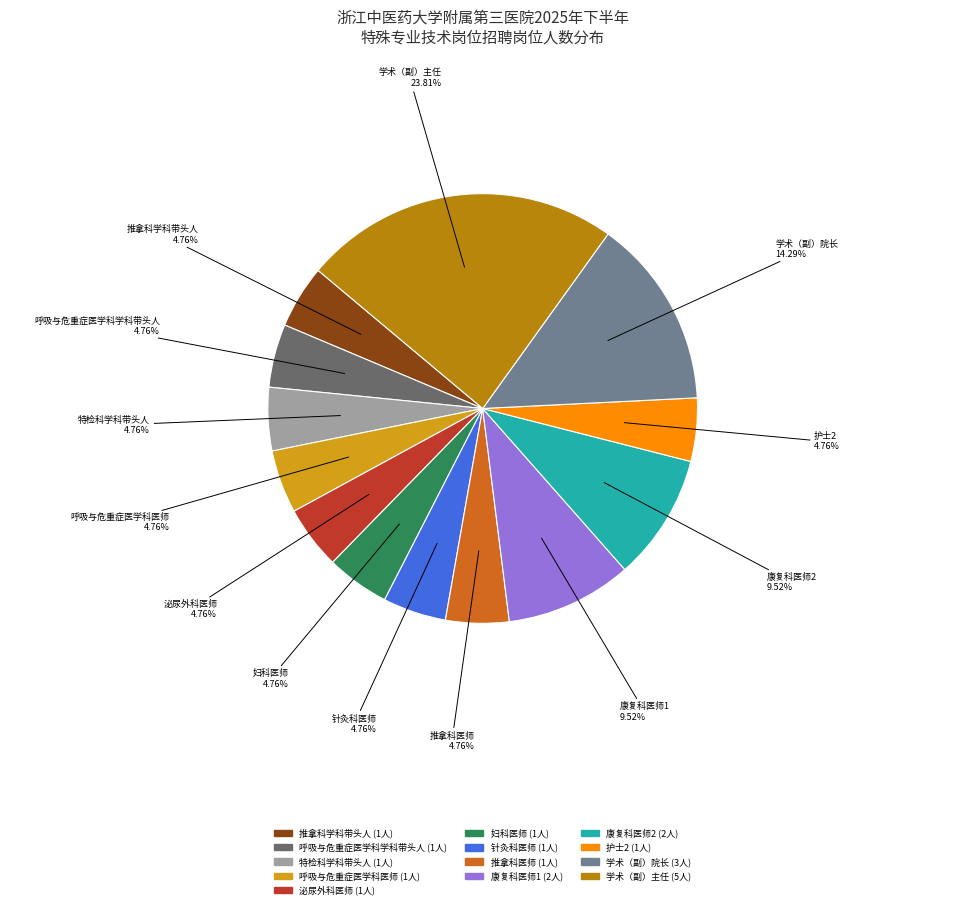

Approximately how many times larger is the value at 妇科医师 compared to 呼吸与危重症医学科医师?

1.0